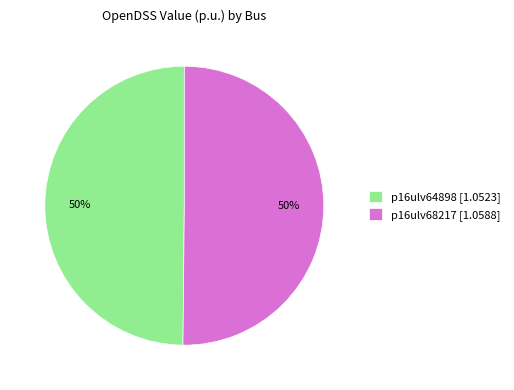

The p16ulv68217 [1.0588] slice represents 50% of the pie. True or false?

True